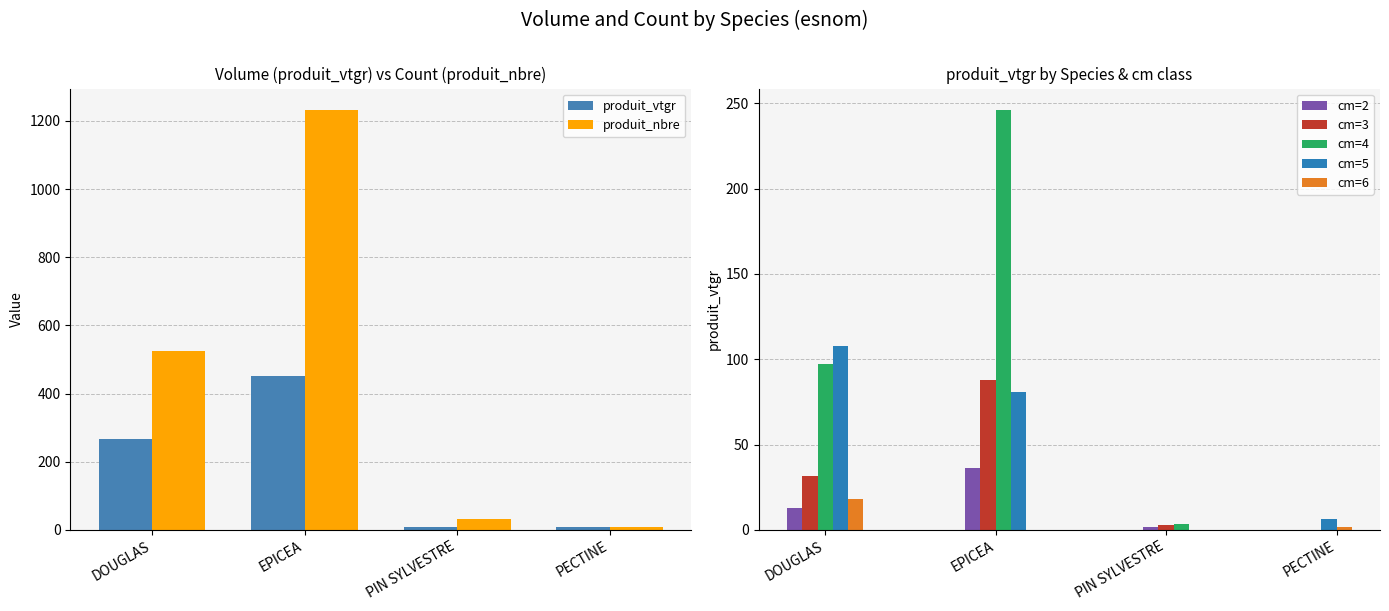

Is it true that produit_nbre equals 11.3 at PECTINE?

False